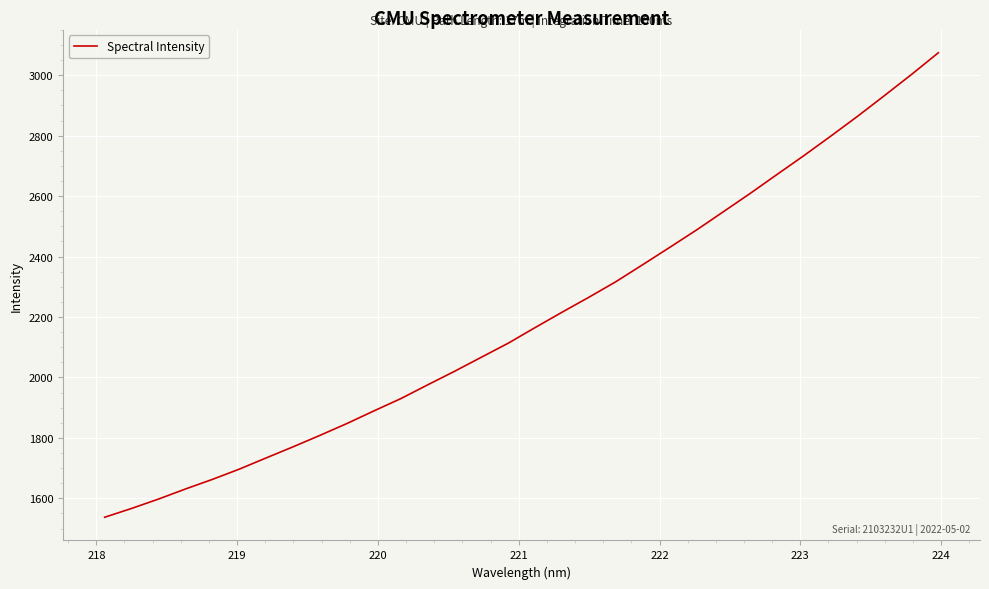

How many series are shown in this chart?

1